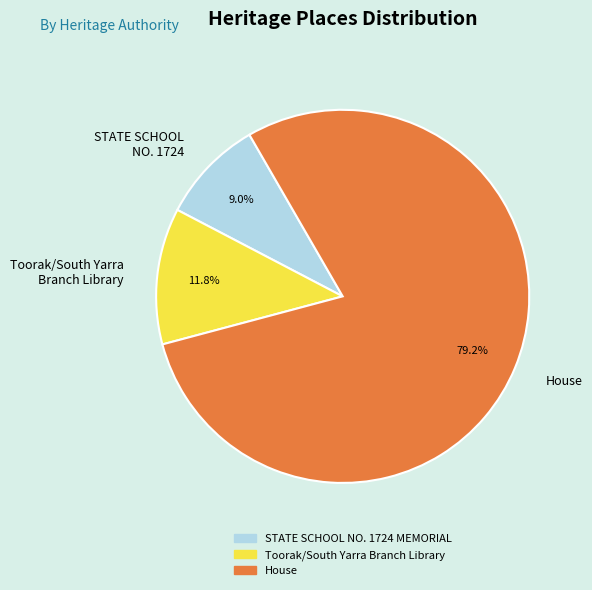

To the nearest percent, what portion does Toorak/South Yarra Branch Library represent?

12%